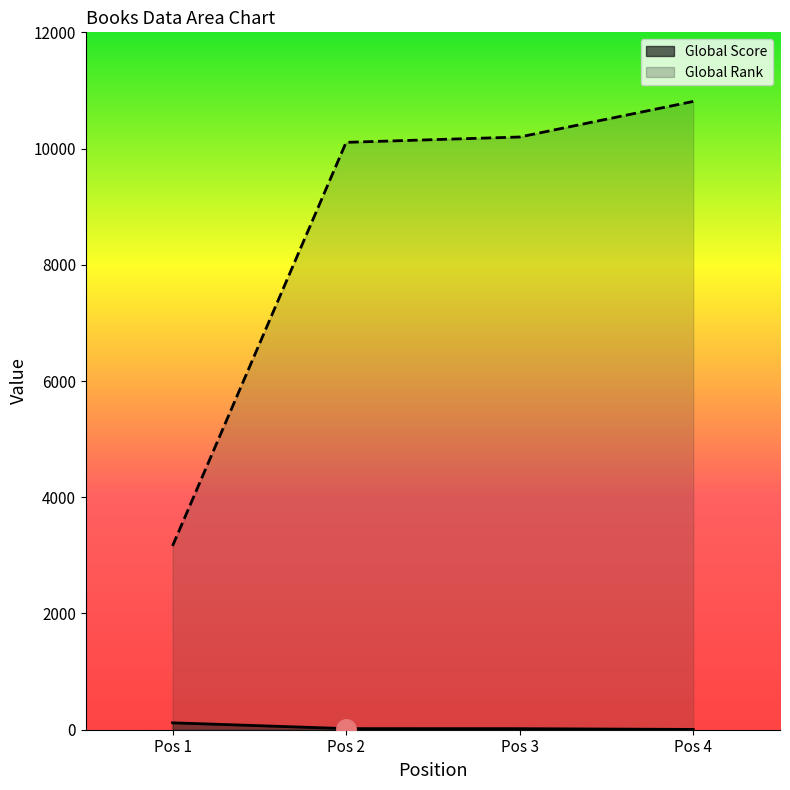

Which series changed the most between Pos 2 and Pos 4?

Global Rank (scaled)